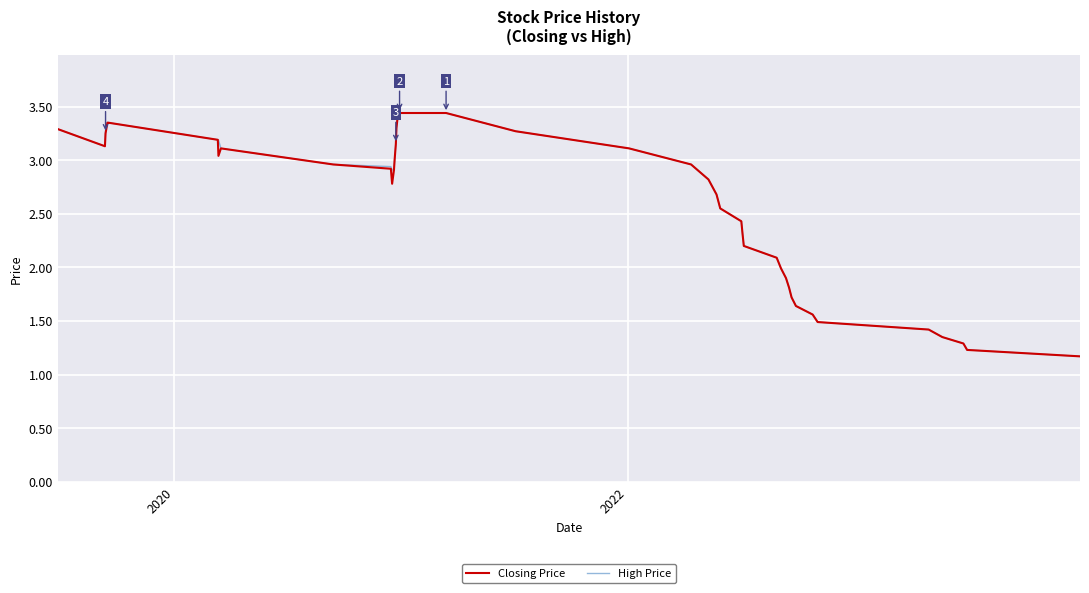

How many series are shown in this chart?

2